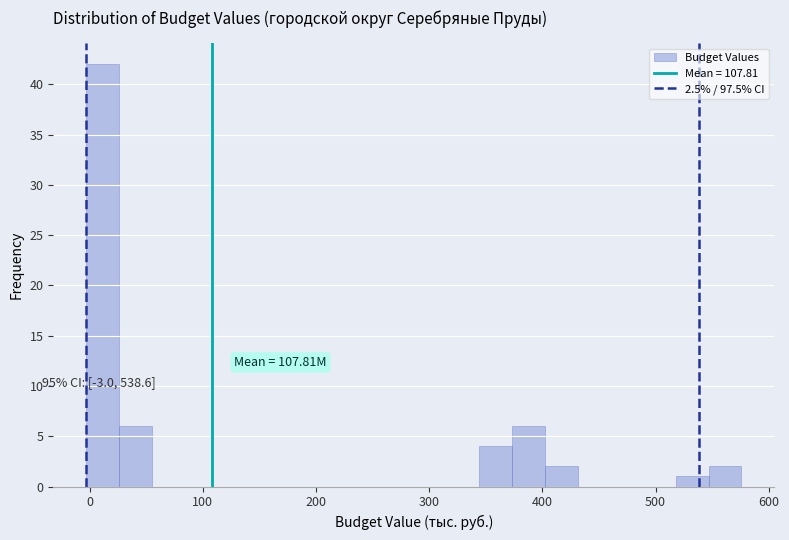

Read against the x-axis, roughly where is the centre of the tallest bar?

10